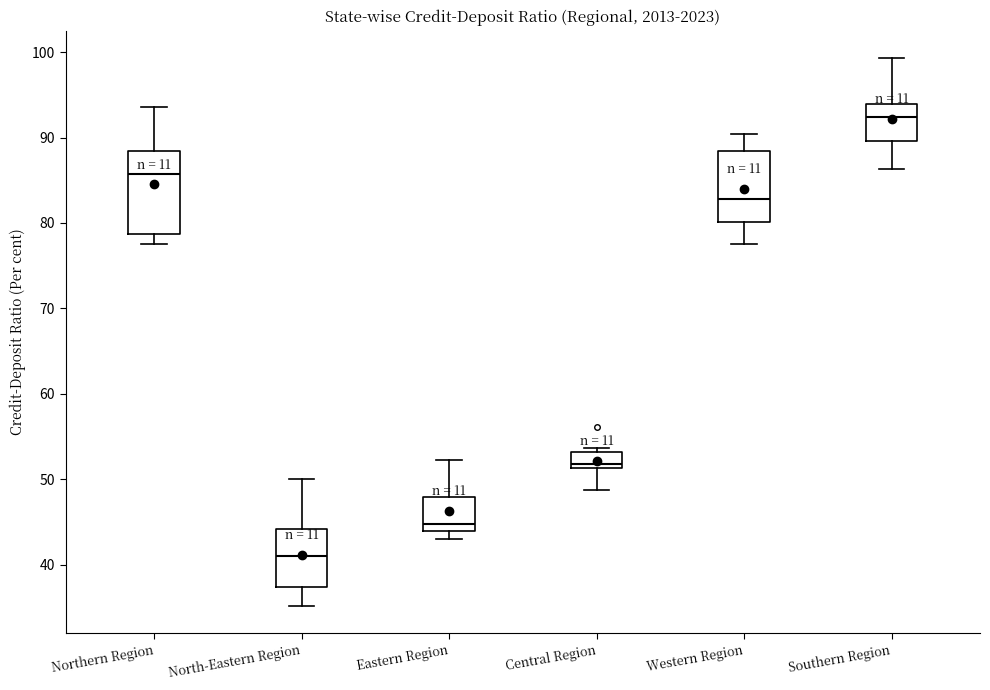

Which box is the tallest, from its lower edge to its upper edge?

Northern Region